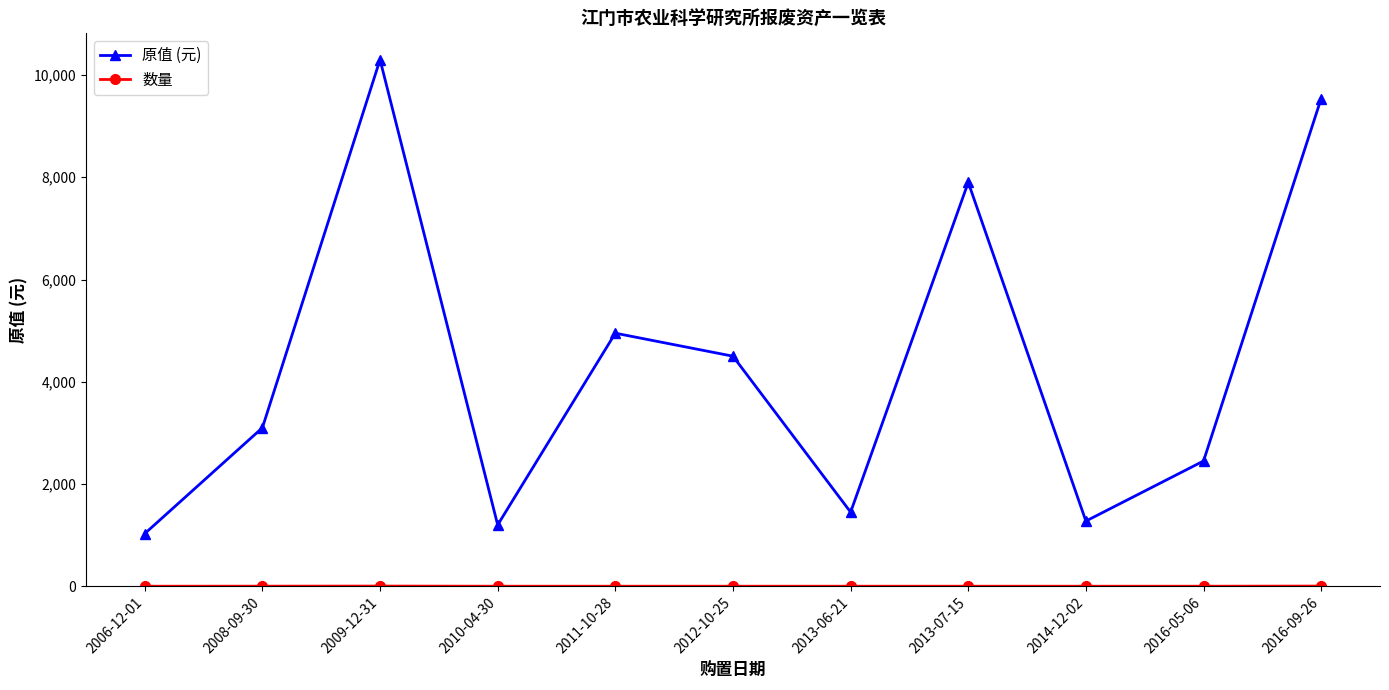

The value of 原值 (元) at 2012-10-25 is 4500. True or false?

True